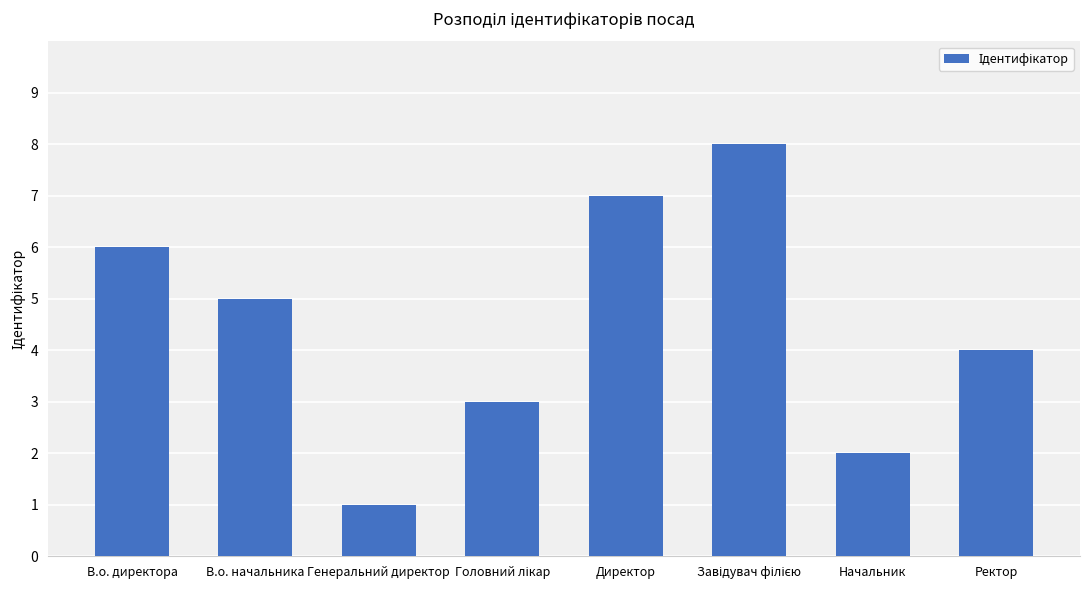

What is the sum of the values at Начальник and Ректор?

6